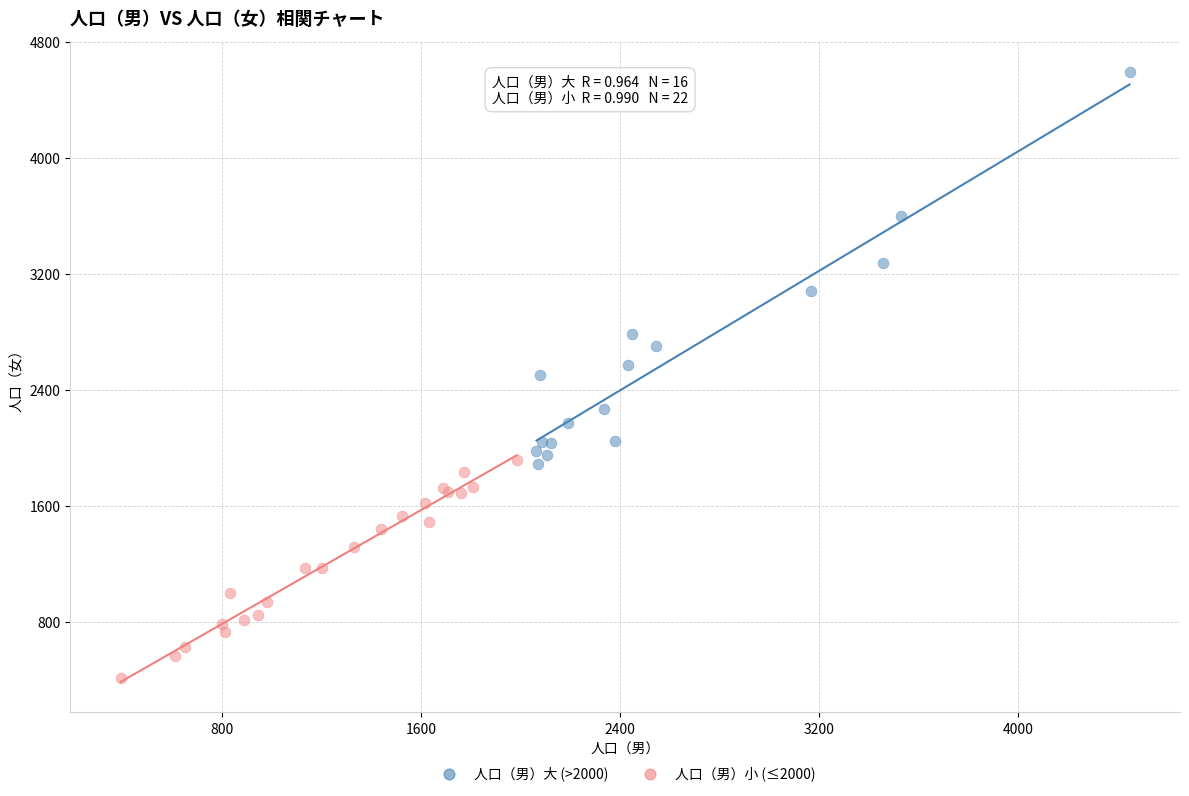

What are all the series names shown in the legend?

人口（男）大 (>2000), 人口（男）小 (≤2000)